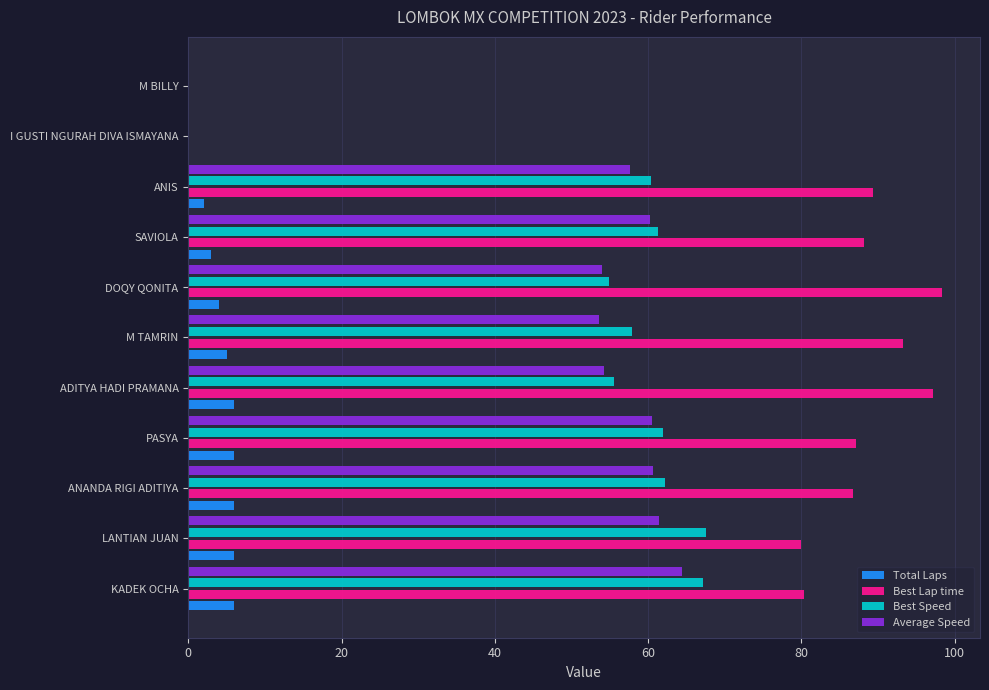

Is the value of Best Speed at M TAMRIN greater than the value of Total Laps at DOQY QONITA?

Yes